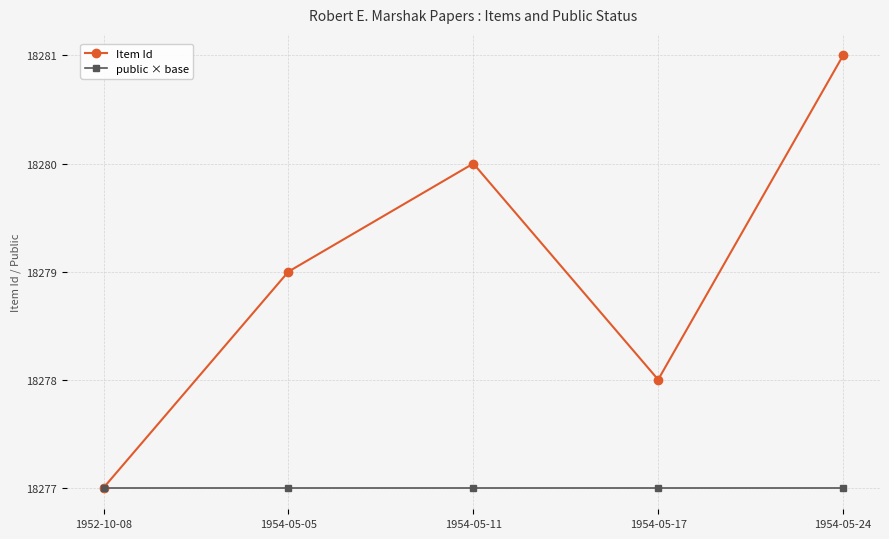

How many interior local peaks does the Item Id series have?

1